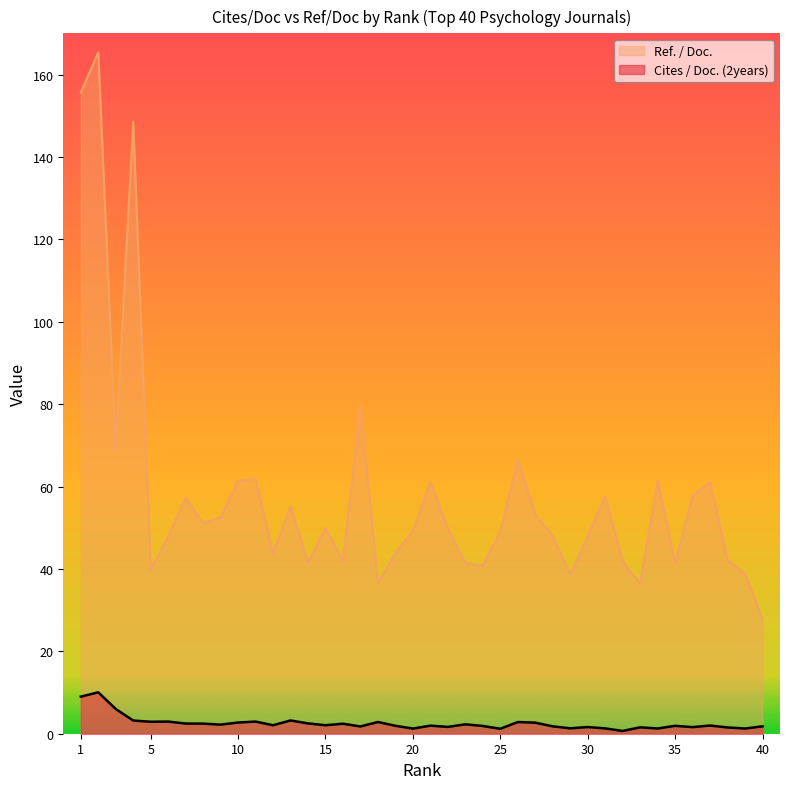

Read the Ref. / Doc. value at 6.

47.8